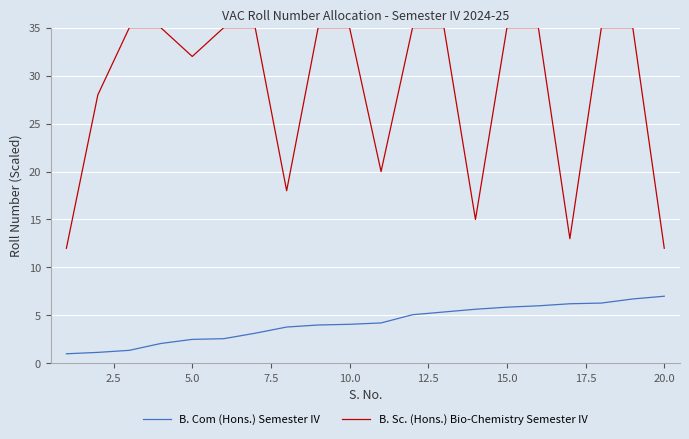

Which series has the largest total across all categories?

B. Sc. (Hons.) Bio-Chemistry Semester IV